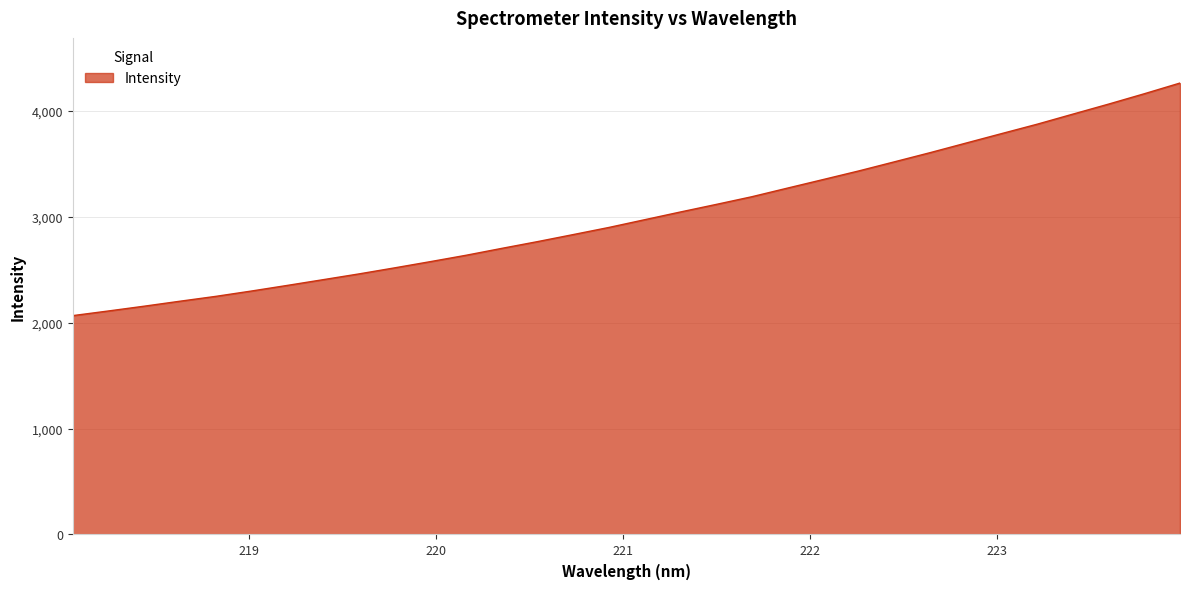

What is the sum of all values?

96597.4